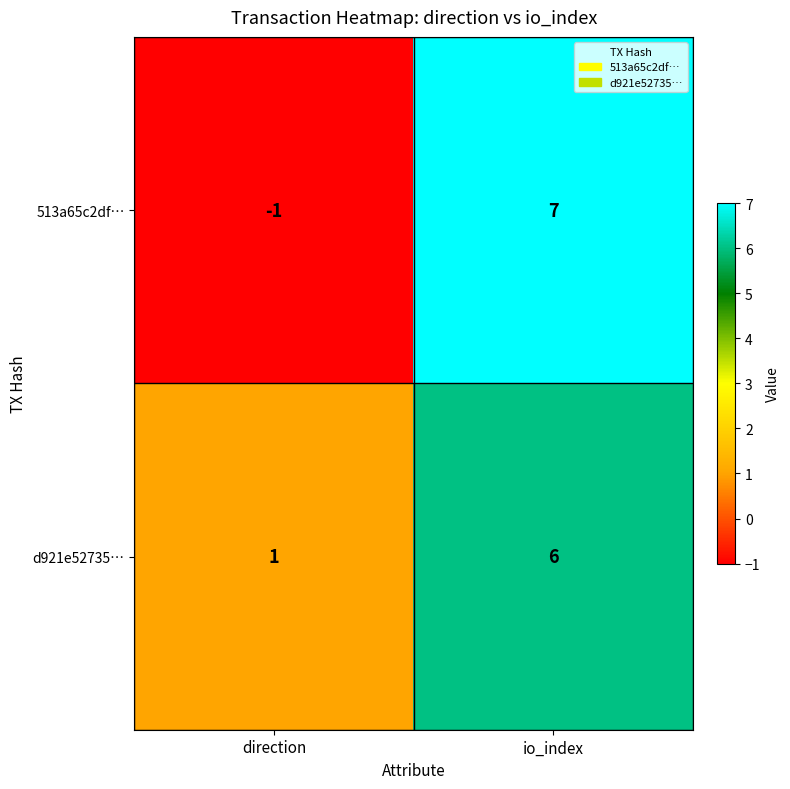

At which label is d921e52735… closest to 3?

direction